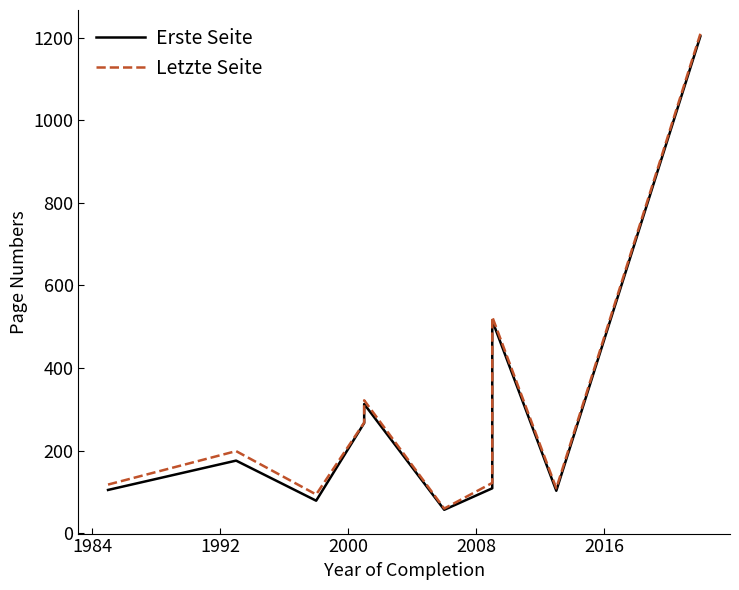

What is the lowest value of the Letzte Seite series?

60